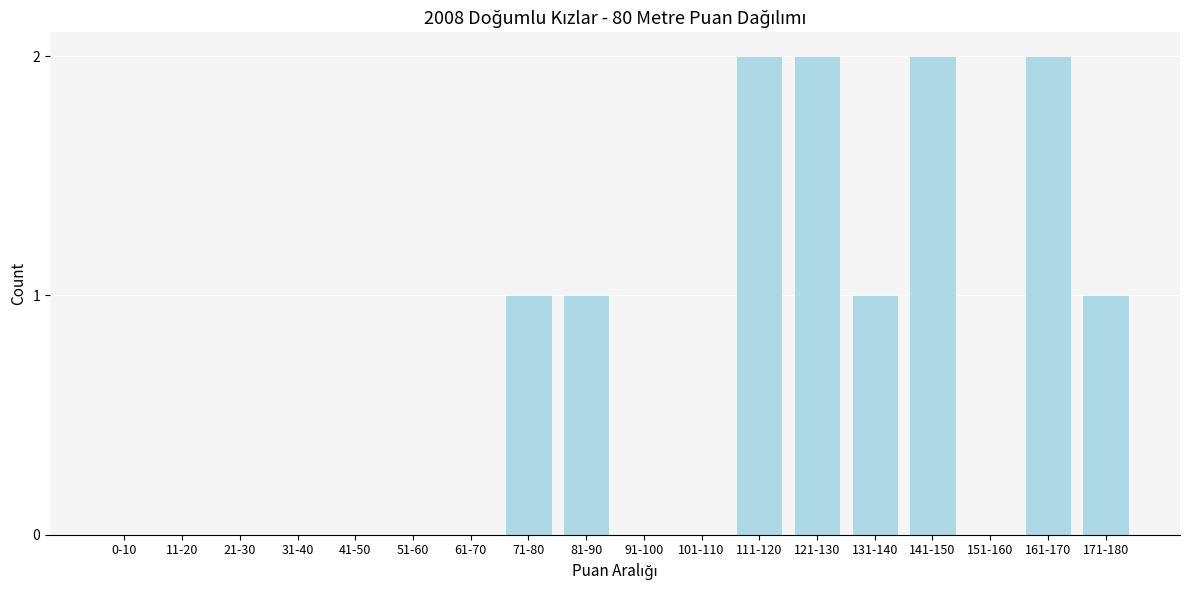

Reading left to right, extract all data points from this chart.

0-10=0	11-20=0	21-30=0	31-40=0	41-50=0	51-60=0	61-70=0	71-80=1	81-90=1	91-100=0	101-110=0	111-120=2	121-130=2	131-140=1	141-150=2	151-160=0	161-170=2	171-180=1